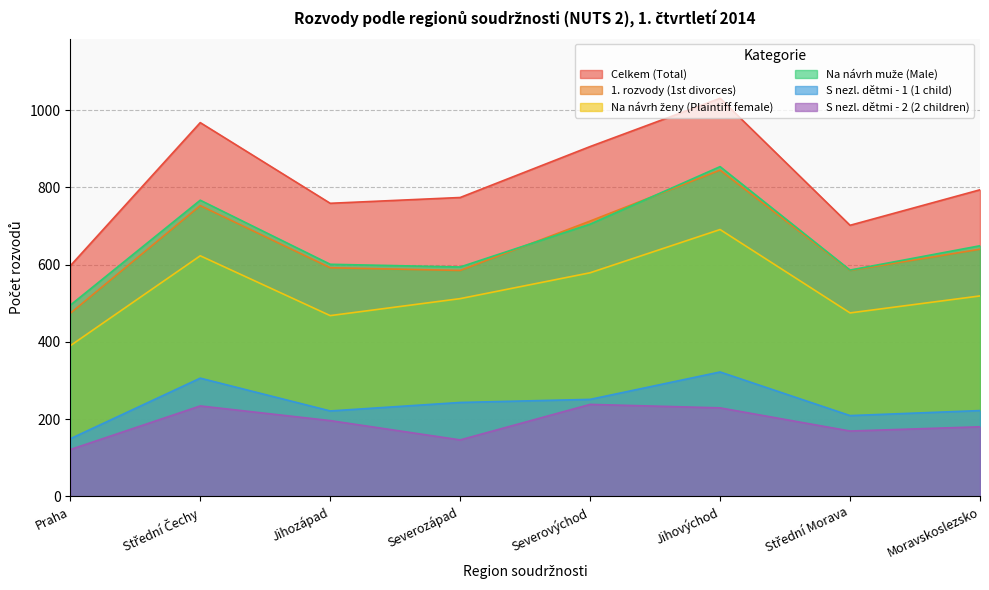

At which label does 1. rozvody (1st divorces) first exceed 640?

Střední Čechy